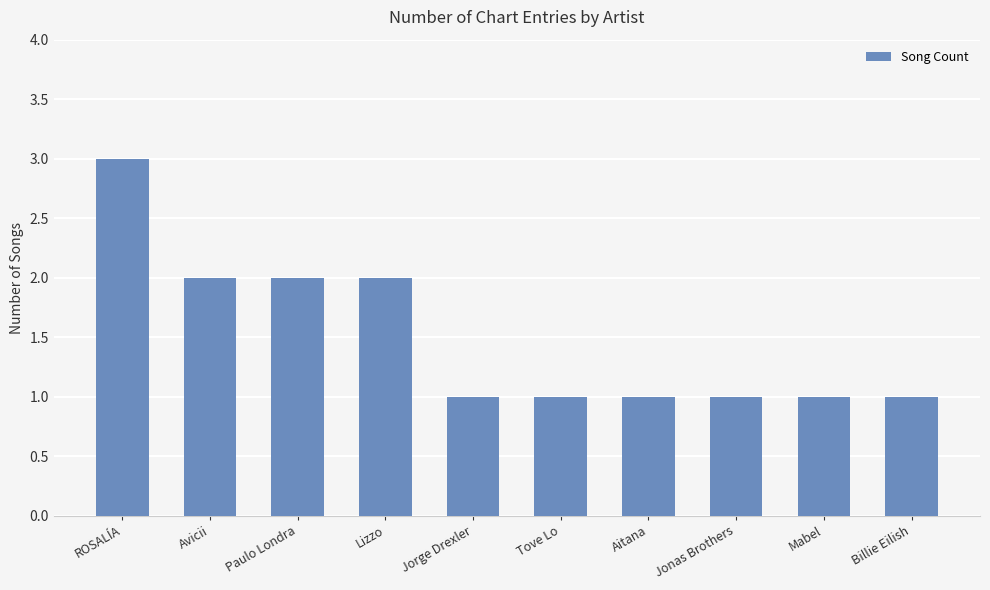

Approximately how many times larger is the value at Lizzo compared to Billie Eilish?

2.0